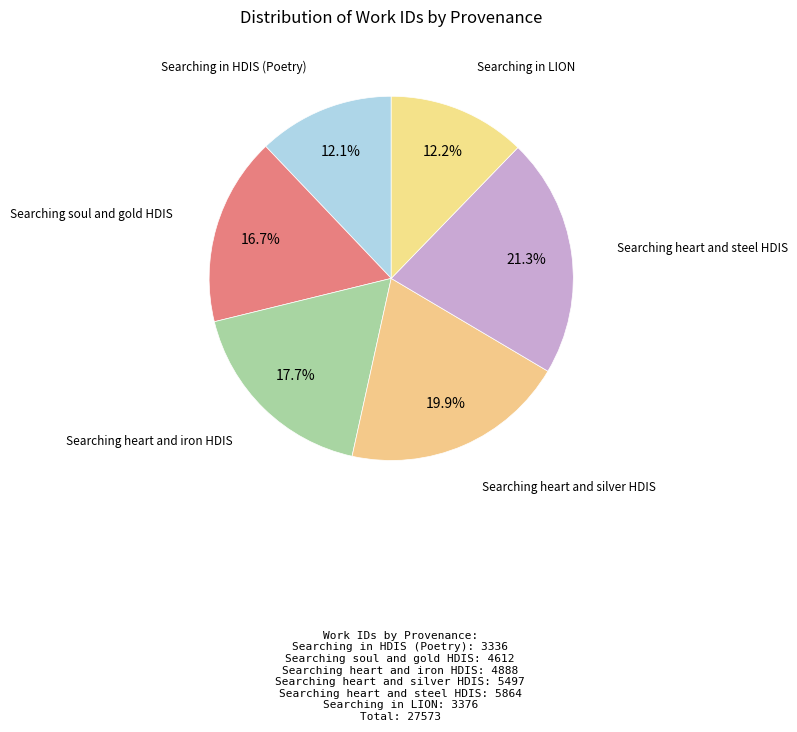

What is the ratio of the value at Searching in LION to the value at Searching heart and steel HDIS?

0.6